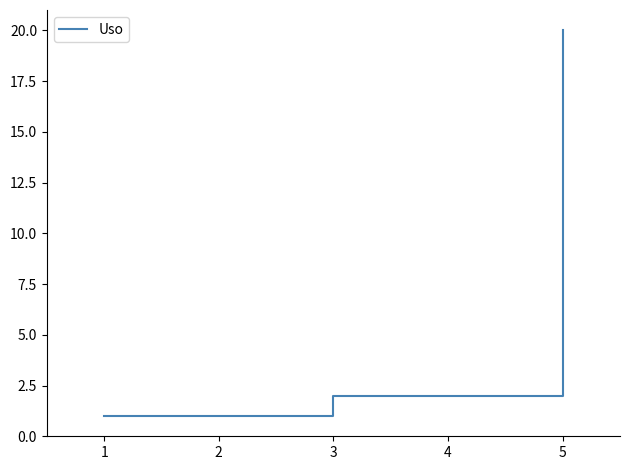

The value at 1 is 1. True or false?

True